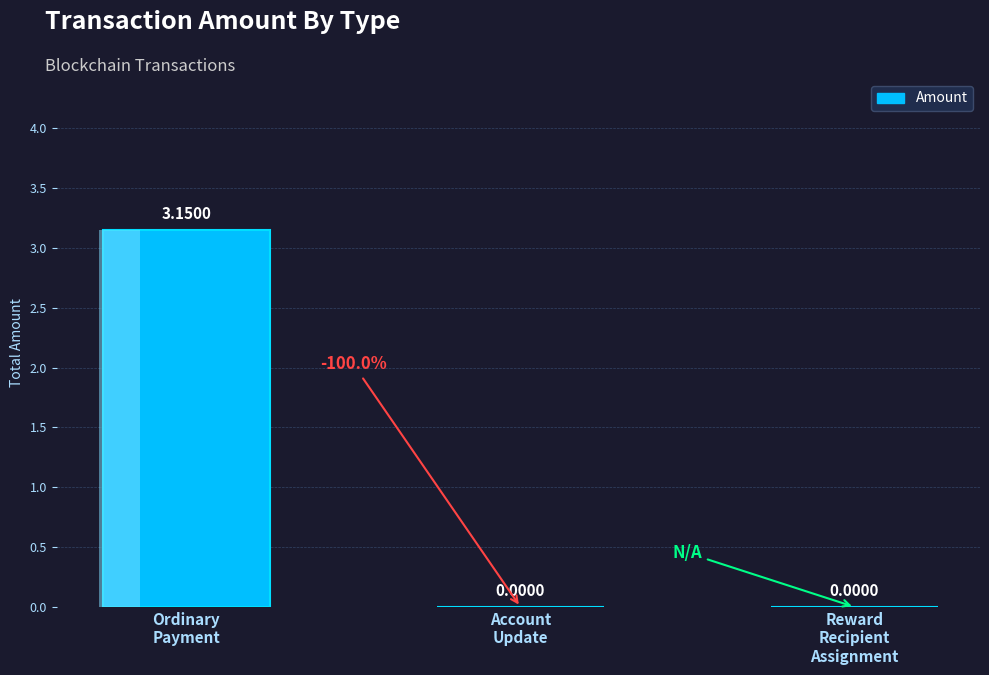

Reading left to right, transcribe all the data shown in this chart.

Ordinary
Payment=3.2	Account
Update=0.0	Reward
Recipient
Assignment=0.0